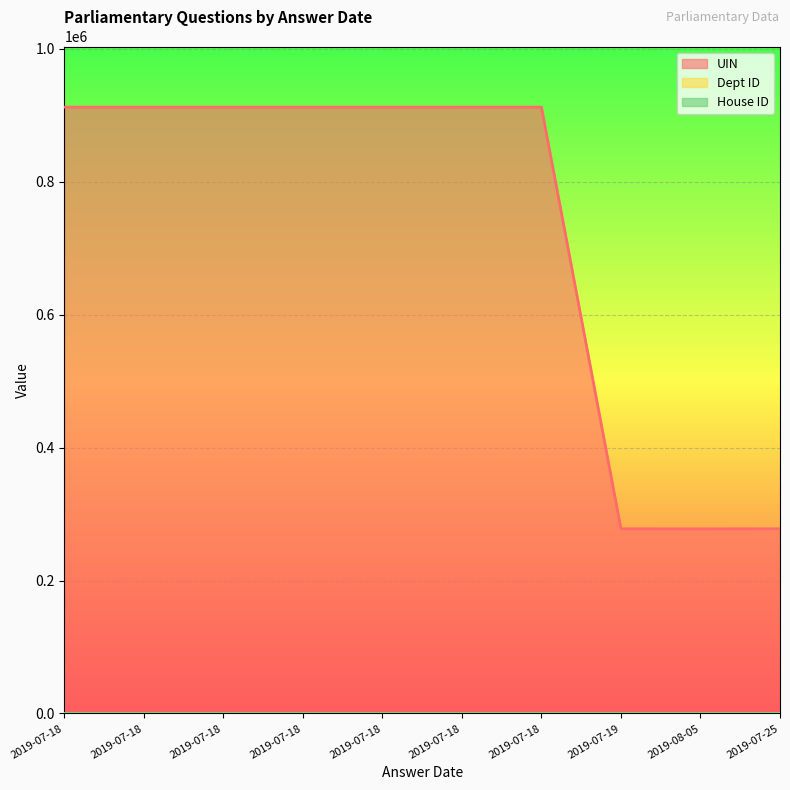

True or false: UIN has more than 1 points higher than both neighbors.

False